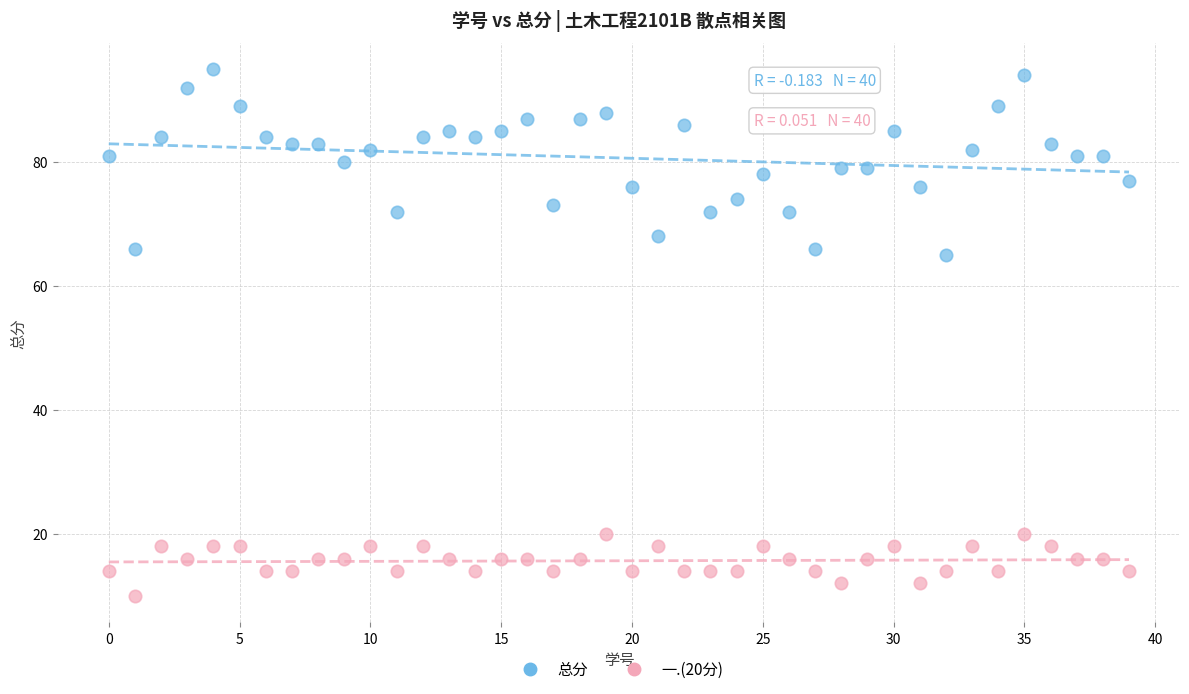

What are all the series names shown in the legend?

总分, 一.(20分)